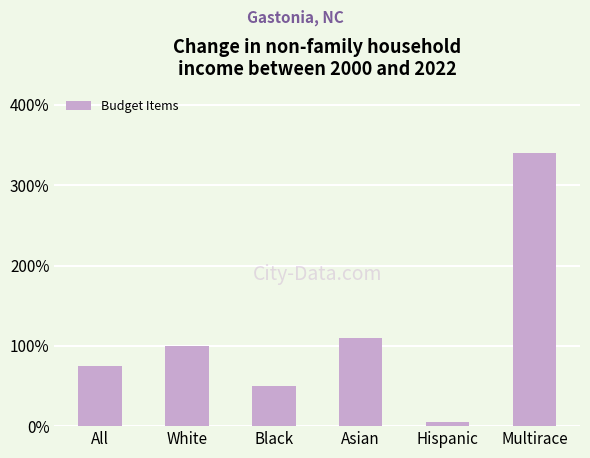

Are the bars grouped side by side (vs. stacked)?

No